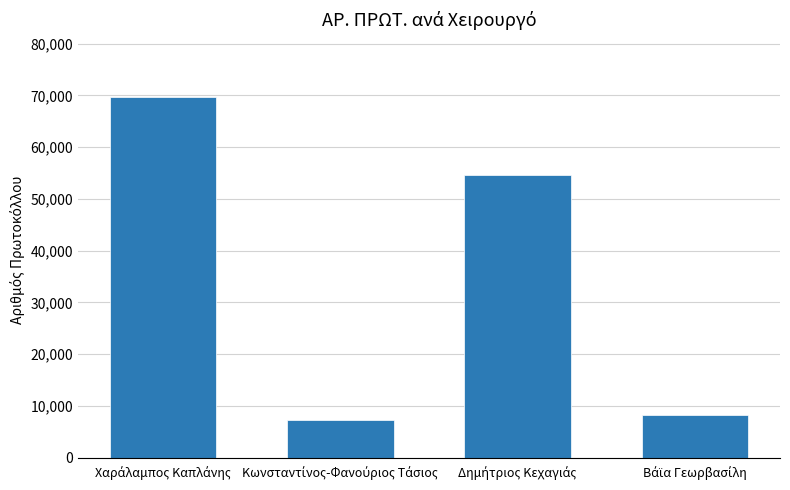

What is the smallest value displayed?

7269